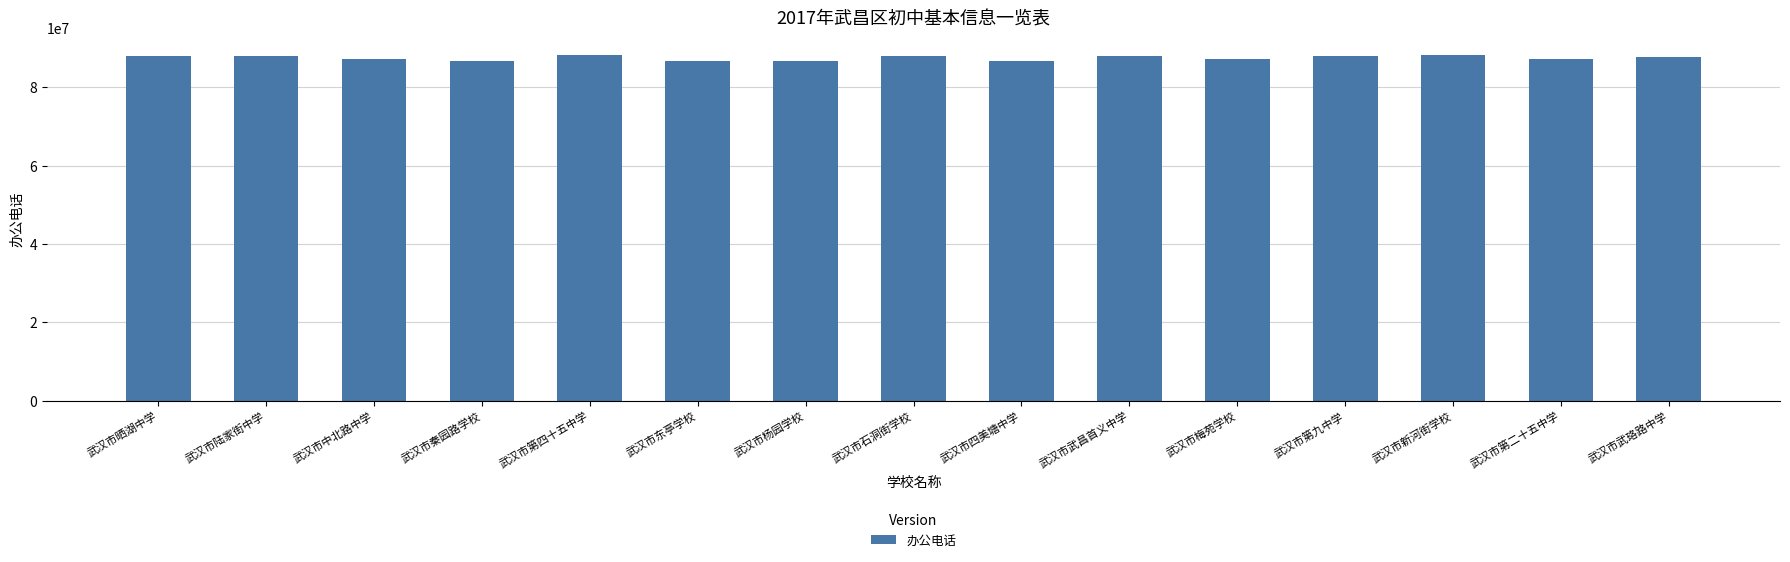

What is the sum of the values at 武汉市中北路中学 and 武汉市四美塘中学?

174021288